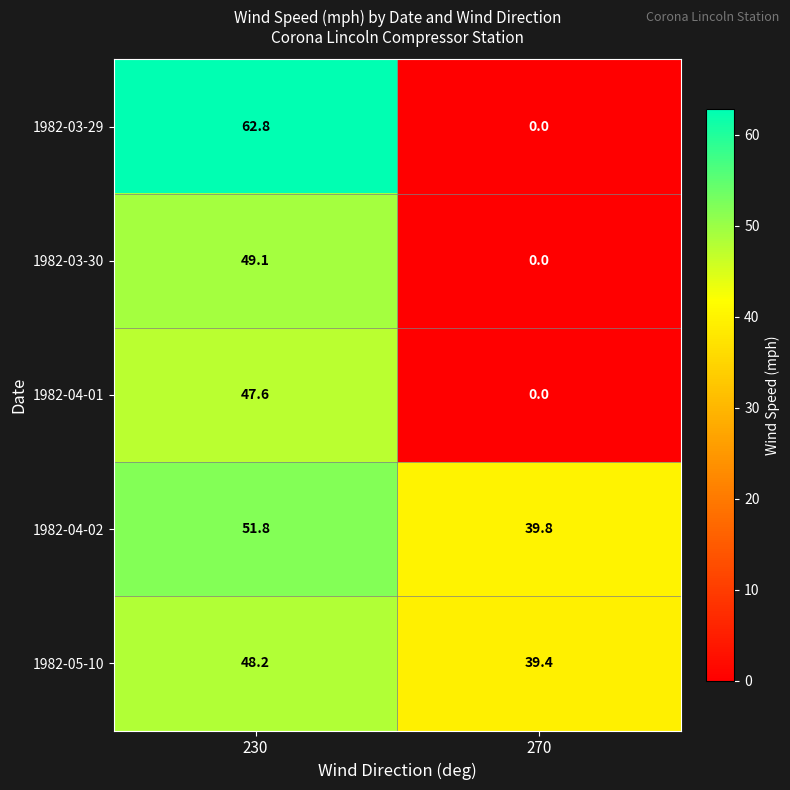

What is the average value of the 1982-03-29 series?

31.4